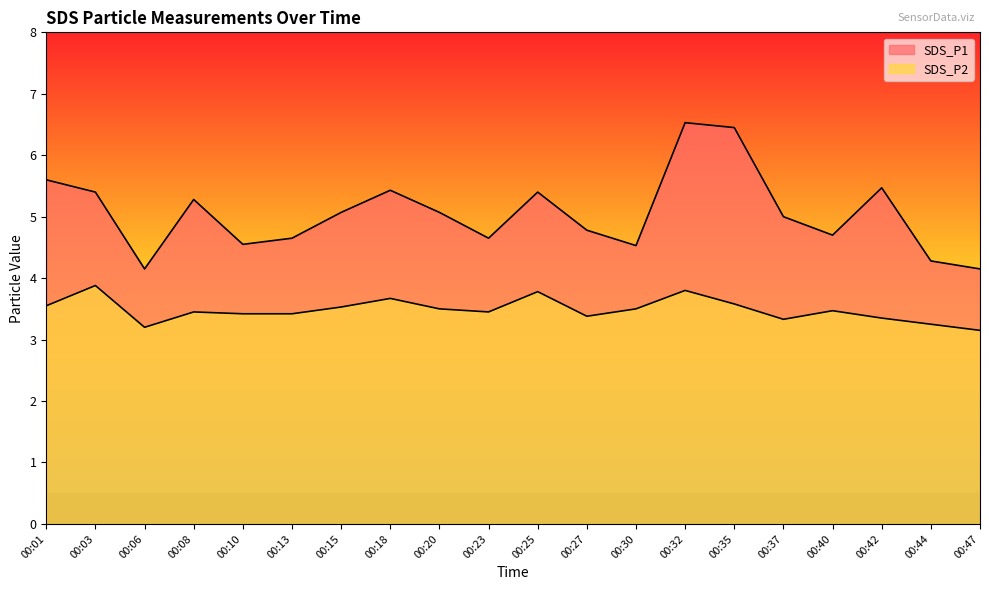

Reading right to left, extract all data points from this chart.

SDS_P1: 00:47=4.2	00:44=4.3	00:42=5.5	00:40=4.7	00:37=5.0	00:35=6.5	00:32=6.5	00:30=4.5	00:27=4.8	00:25=5.4	00:23=4.7	00:20=5.1	00:18=5.4	00:15=5.1	00:13=4.7	00:10=4.5	00:08=5.3	00:06=4.2	00:03=5.4	00:01=5.6
SDS_P2: 00:47=3.1	00:44=3.2	00:42=3.4	00:40=3.5	00:37=3.3	00:35=3.6	00:32=3.8	00:30=3.5	00:27=3.4	00:25=3.8	00:23=3.5	00:20=3.5	00:18=3.7	00:15=3.5	00:13=3.4	00:10=3.4	00:08=3.5	00:06=3.2	00:03=3.9	00:01=3.5